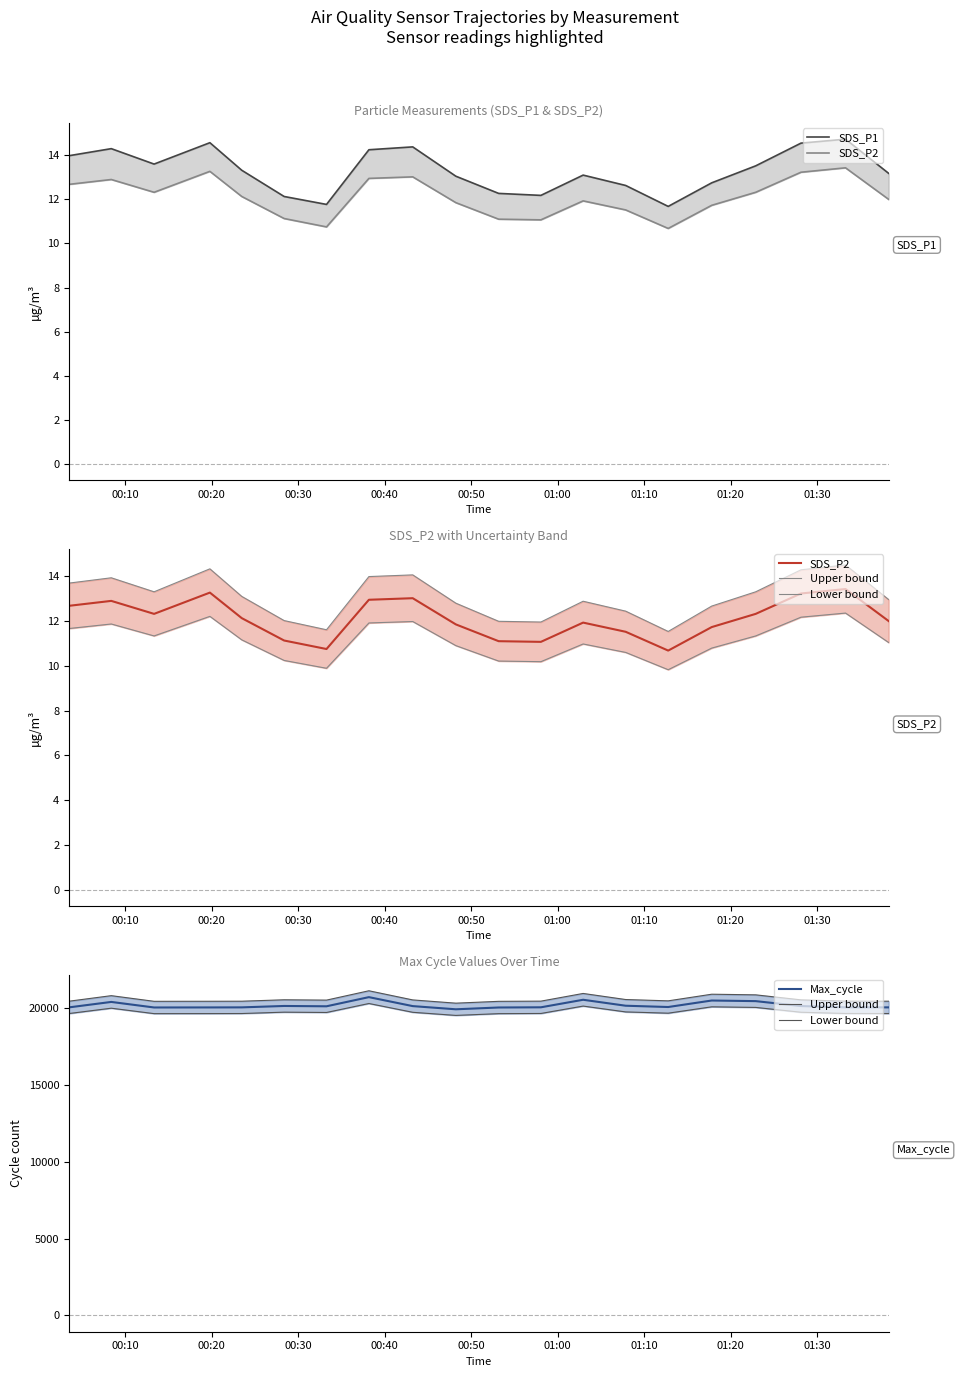

What is the difference between the maximum and second lowest values in the Upper bound series?

687.5